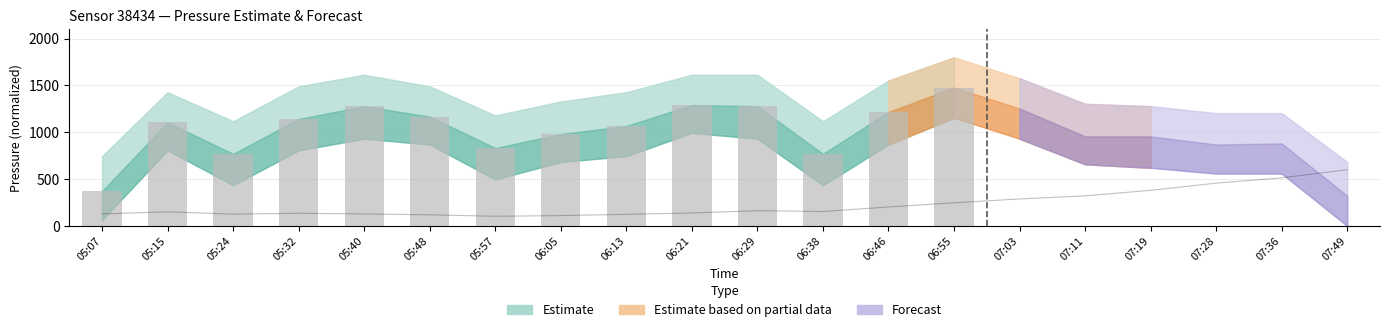

Reading right to left, transcribe all the data shown in this chart.

06:55=1477.2	06:46=1216.6	06:38=769.7	06:29=1278.6	06:21=1291.0	06:13=1067.6	06:05=980.7	05:57=831.7	05:48=1166.9	05:40=1278.6	05:32=1142.1	05:24=769.7	05:15=1104.8	05:07=372.4